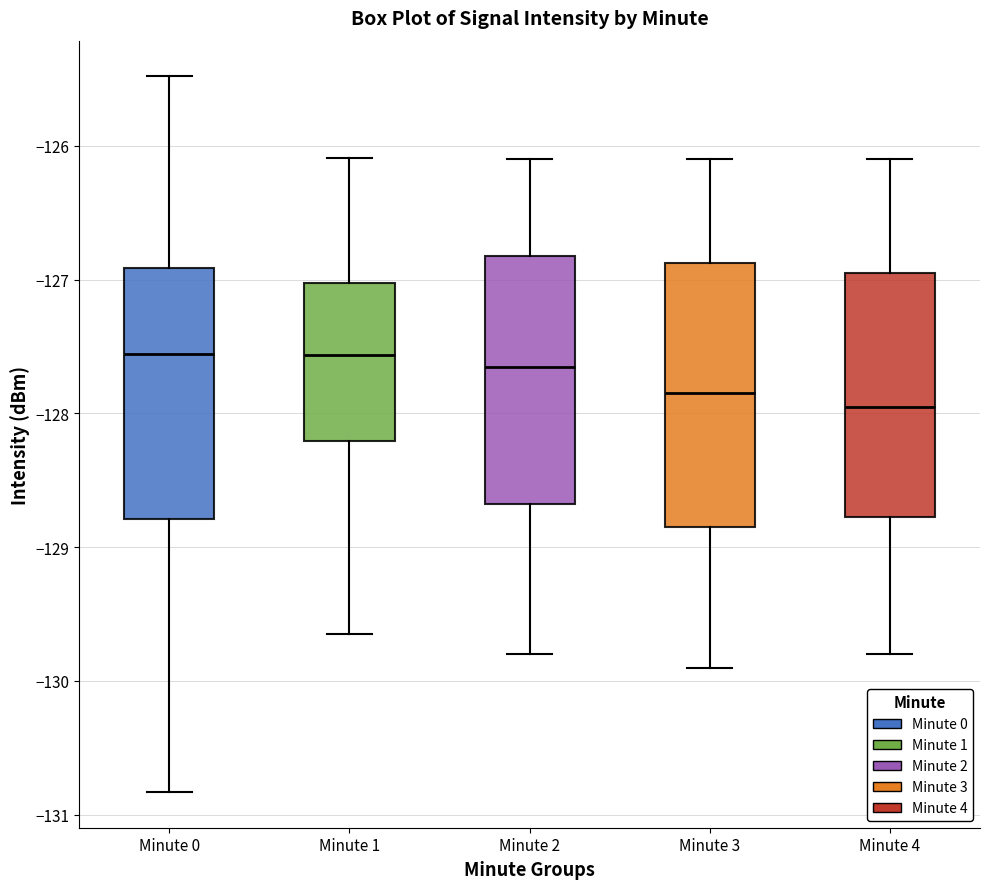

Where does the lower whisker of the box for Minute 2 end on the y-axis? The values are not printed on the chart, so give them approximately, as read against the axis.

-129.8